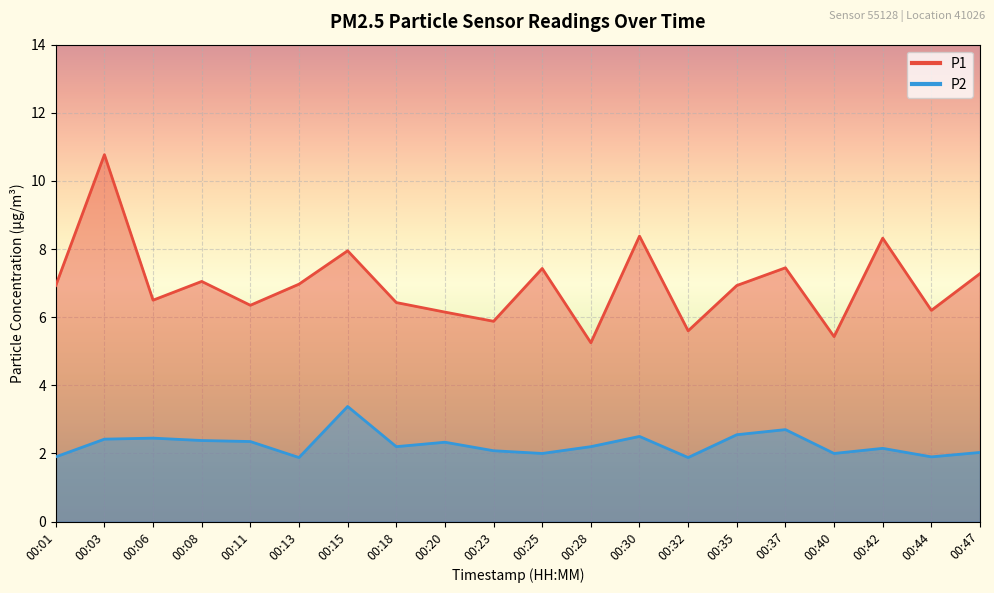

What are all the series names shown in the legend?

P1, P2